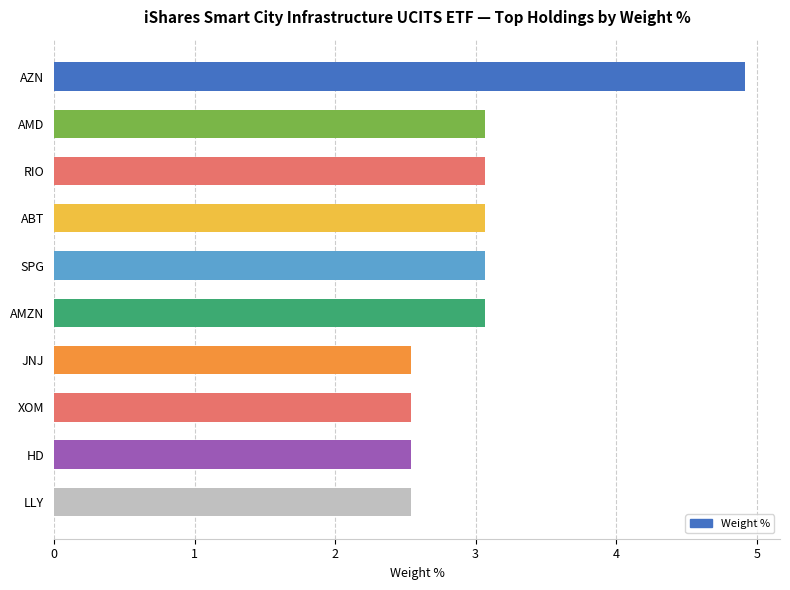

Does the chart contain any negative values?

No